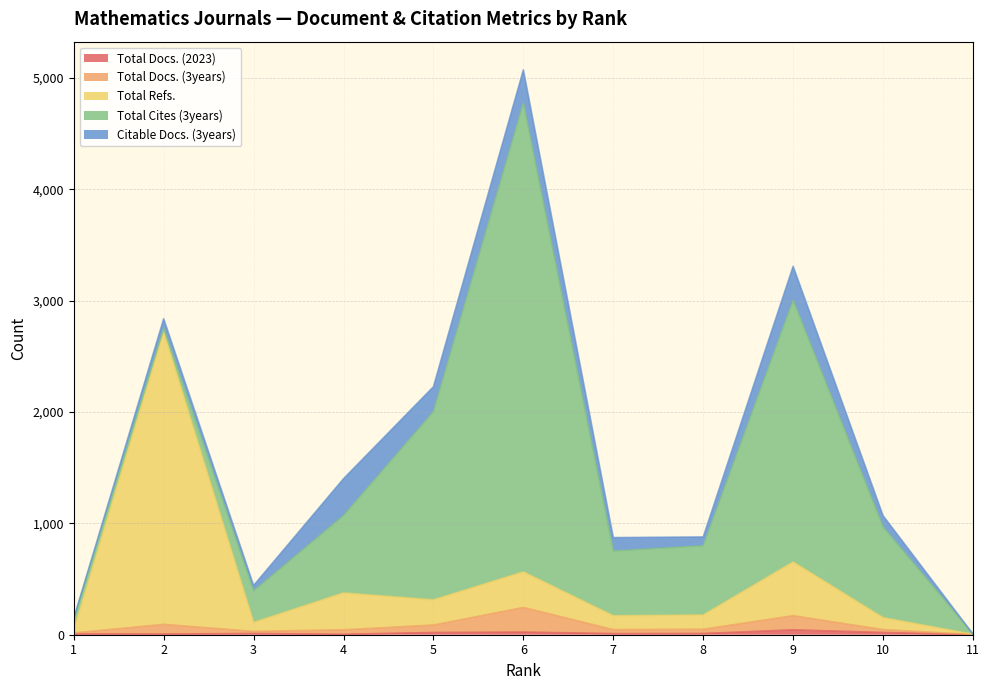

How many lines are shown in the chart?

5